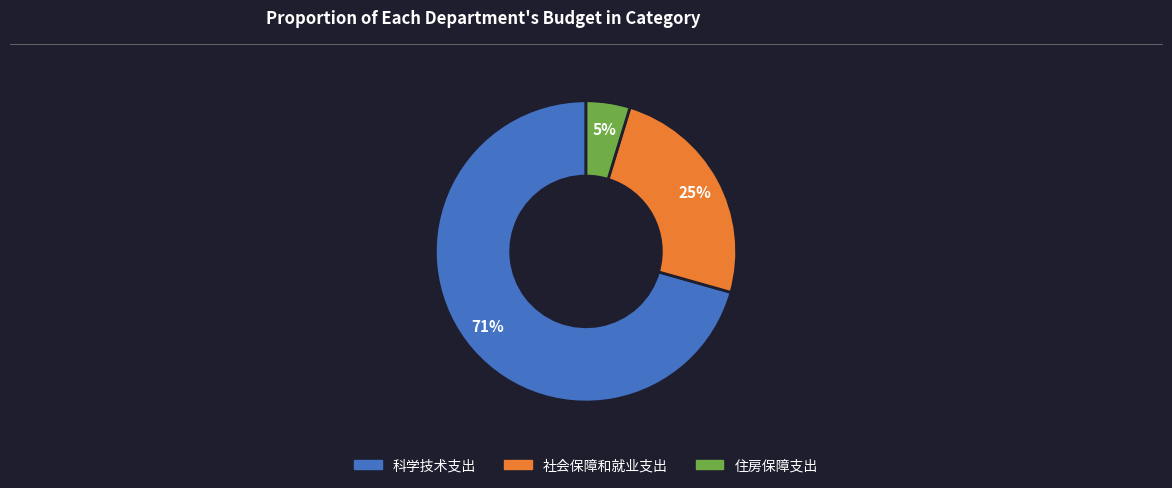

To the nearest percent, what percentage of the pie is 社会保障和就业支出?

25%